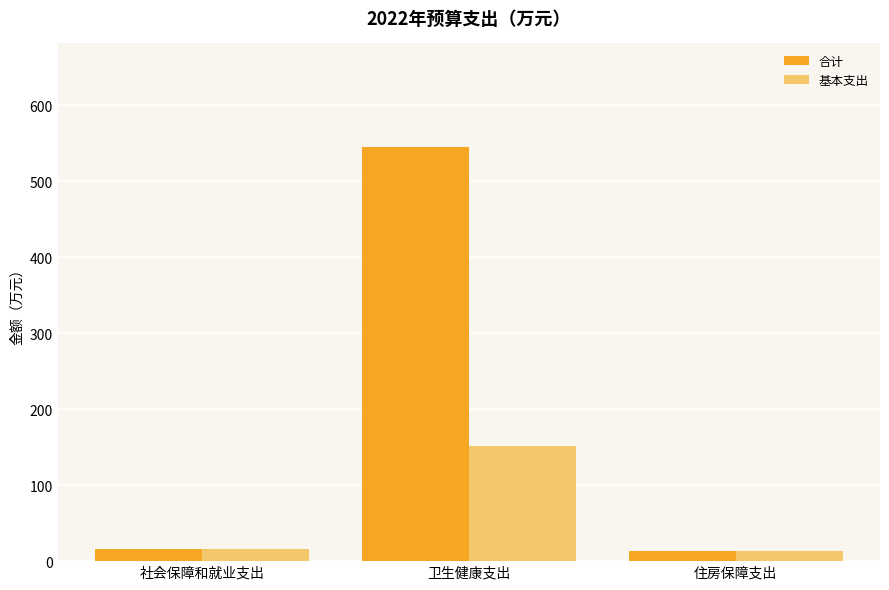

How many bars are there in each group?

2